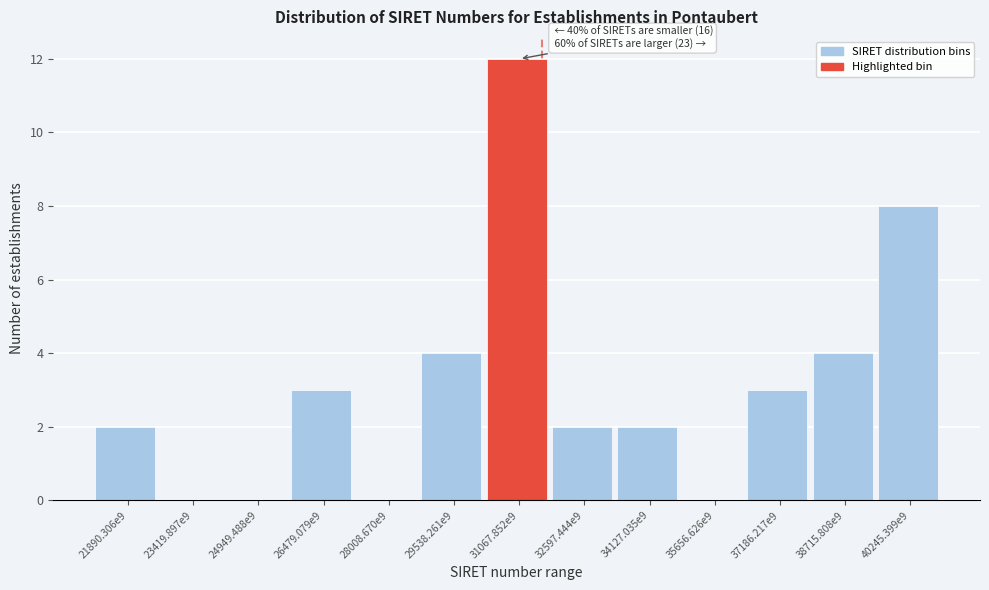

Reading left to right, extract all data points from this chart.

21890.306e9=2	23419.897e9=0	24949.488e9=0	26479.079e9=3	28008.670e9=0	29538.261e9=4	31067.852e9=12	32597.444e9=2	34127.035e9=2	35656.626e9=0	37186.217e9=3	38715.808e9=4	40245.399e9=8